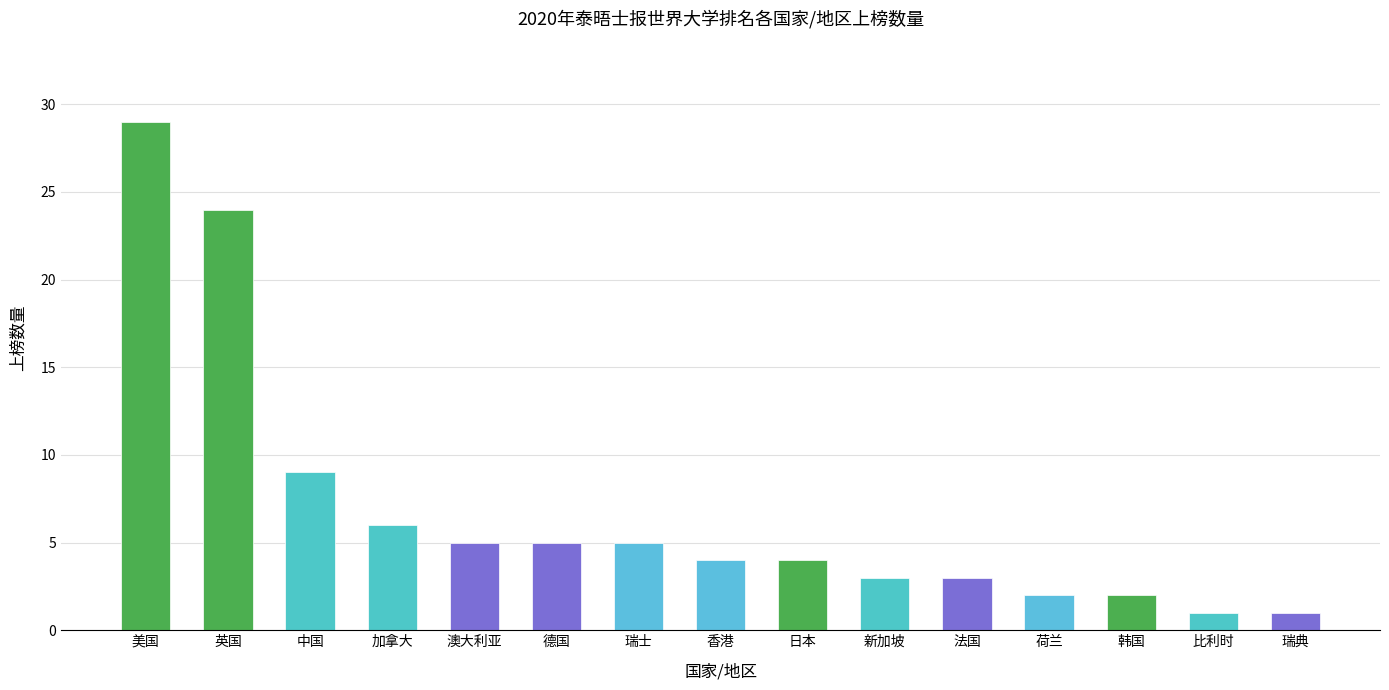

Reading left to right, extract all data points from this chart.

29	24	9	6	5	5	5	4	4	3	3	2	2	1	1